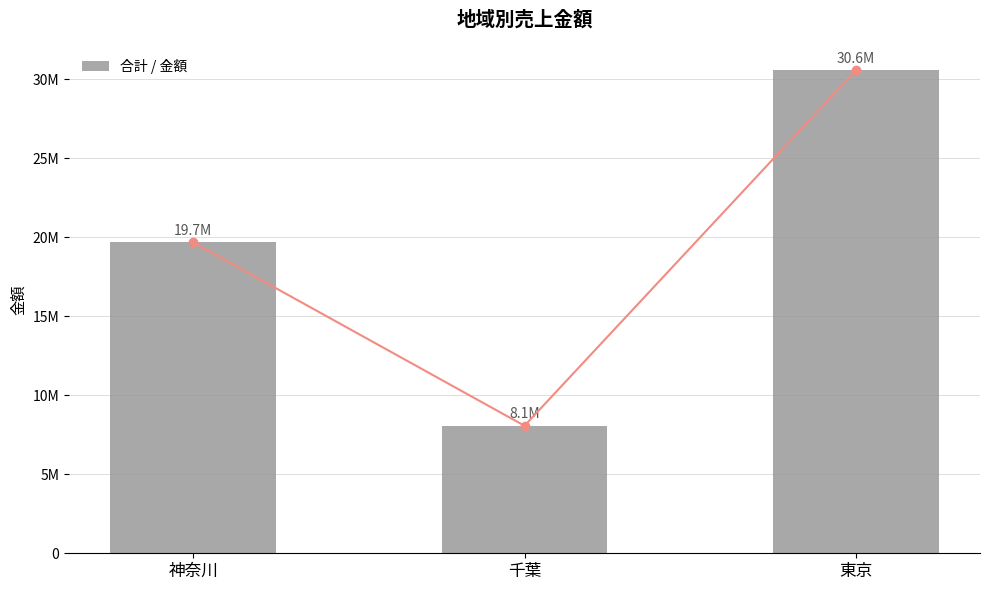

Rank the categories by value from lowest to highest.

千葉, 神奈川, 東京